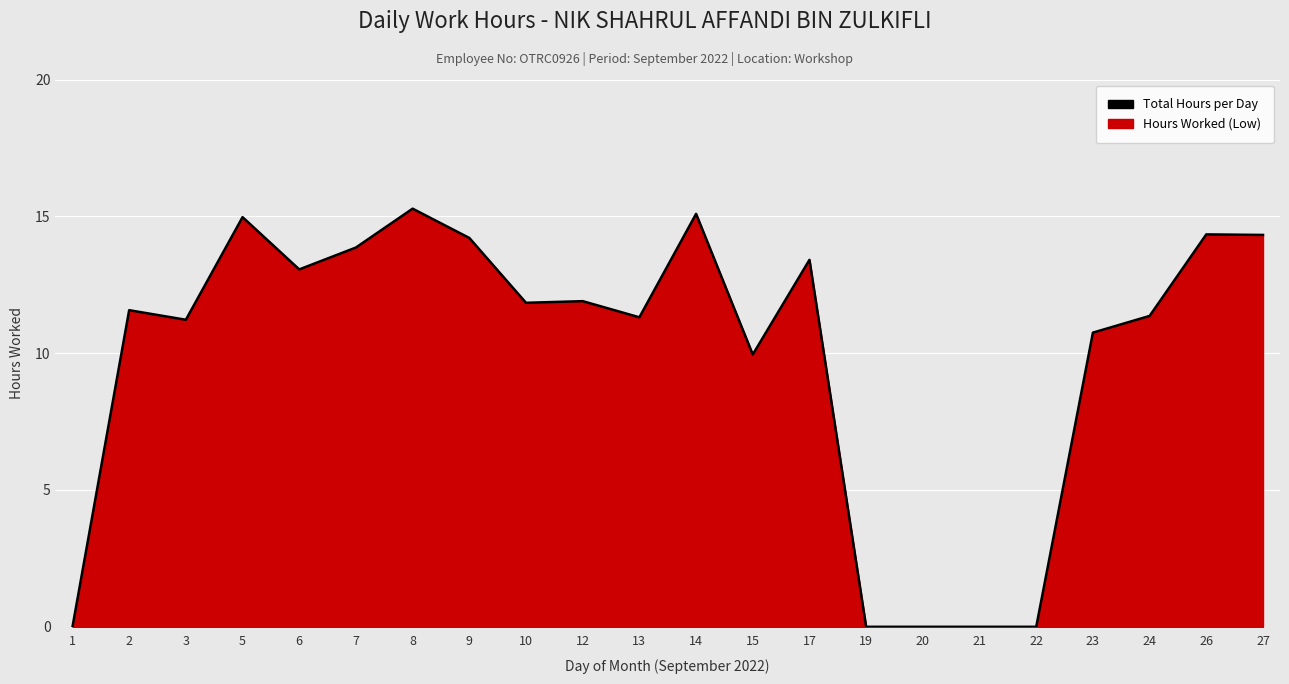

True or false: the data has more than 0 interior local peaks.

True